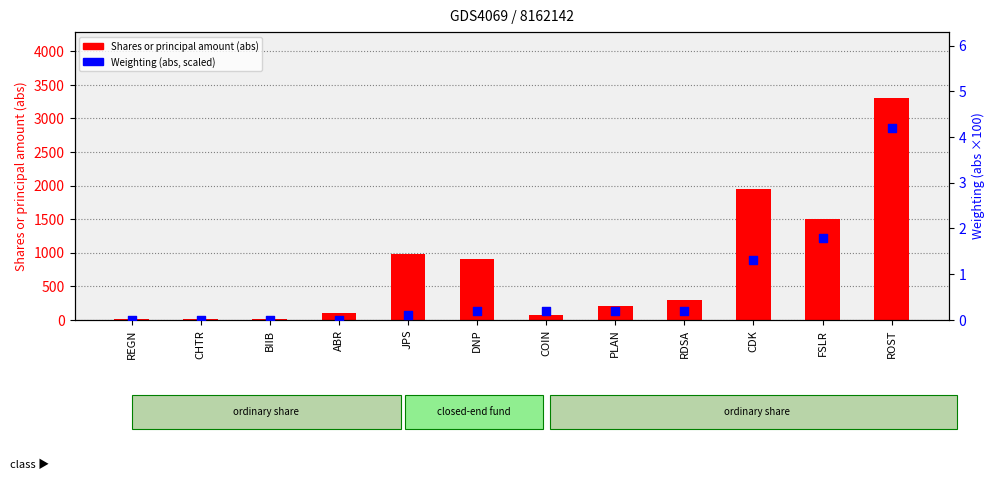

What are all the series names shown in the legend?

Shares or principal amount (abs), Weighting (abs, scaled)